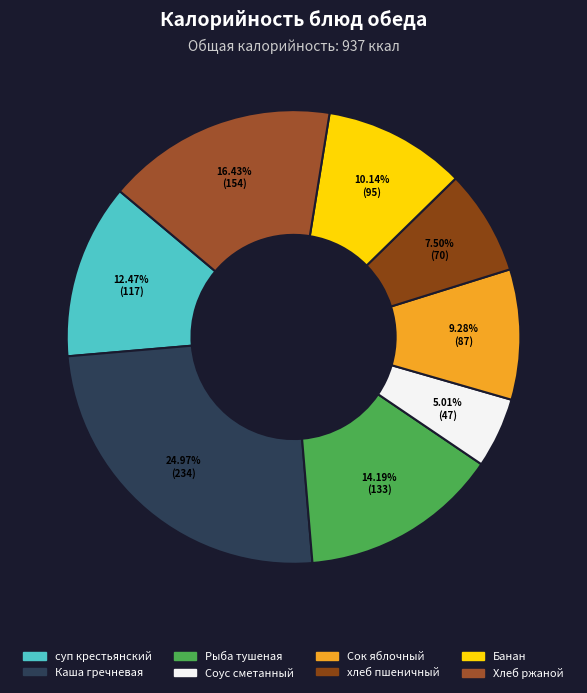

Does Рыба тушеная account for over 50% of the chart?

No